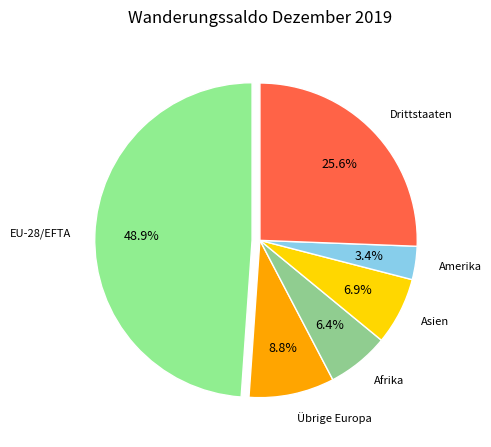

Rank the categories by value from lowest to highest.

Amerika, Afrika, Asien, Übrige Europa, Drittstaaten, EU-28/EFTA